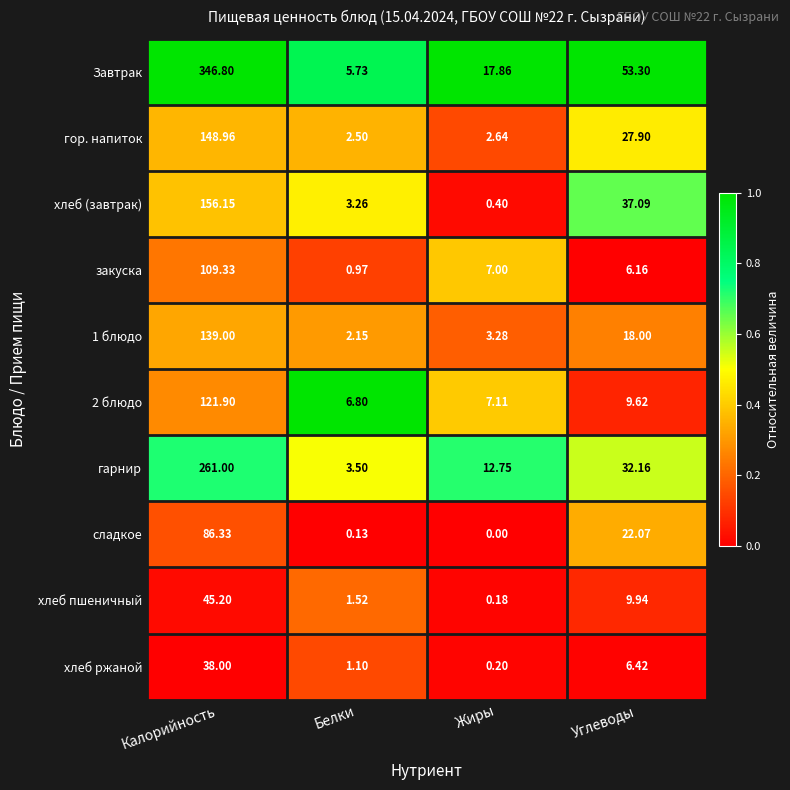

Rank the categories by хлеб пшеничный value from highest to lowest.

Калорийность, Углеводы, Белки, Жиры